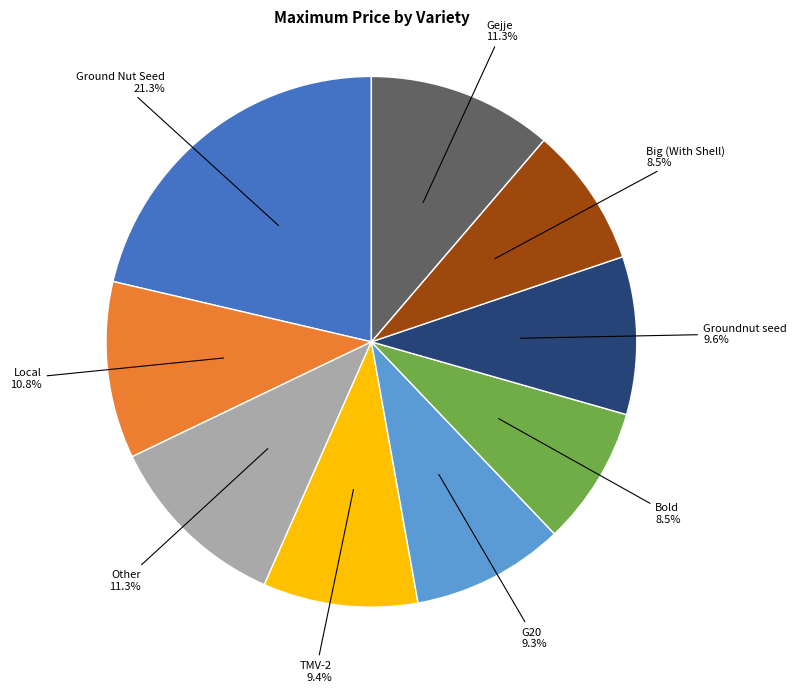

Does Gejje account for over 50% of the chart?

No